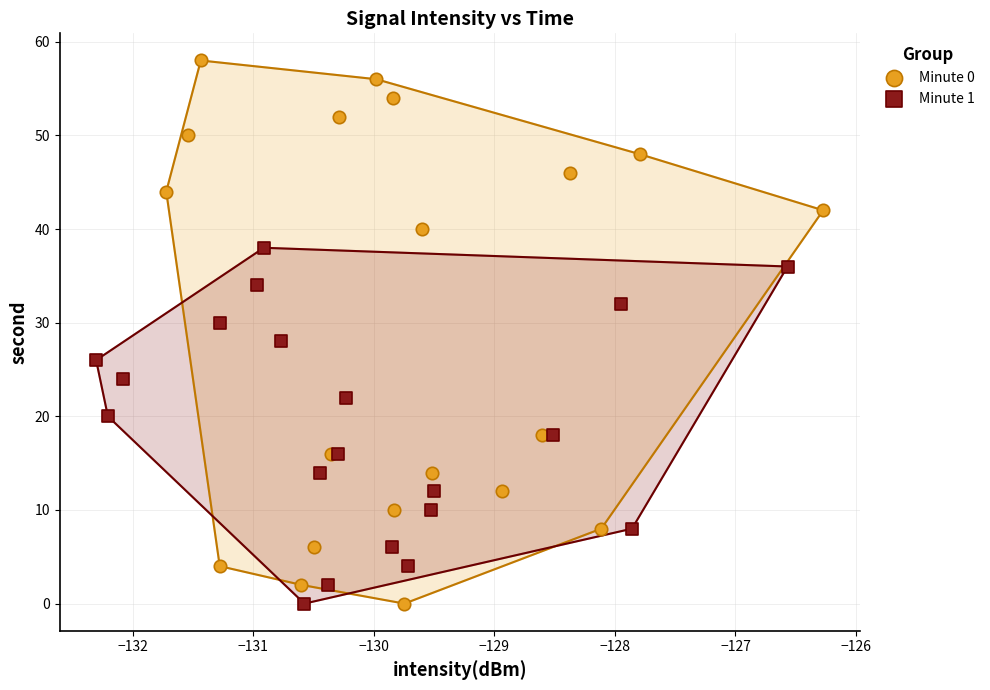

Which series has the widest spread of Y values?

Minute 0